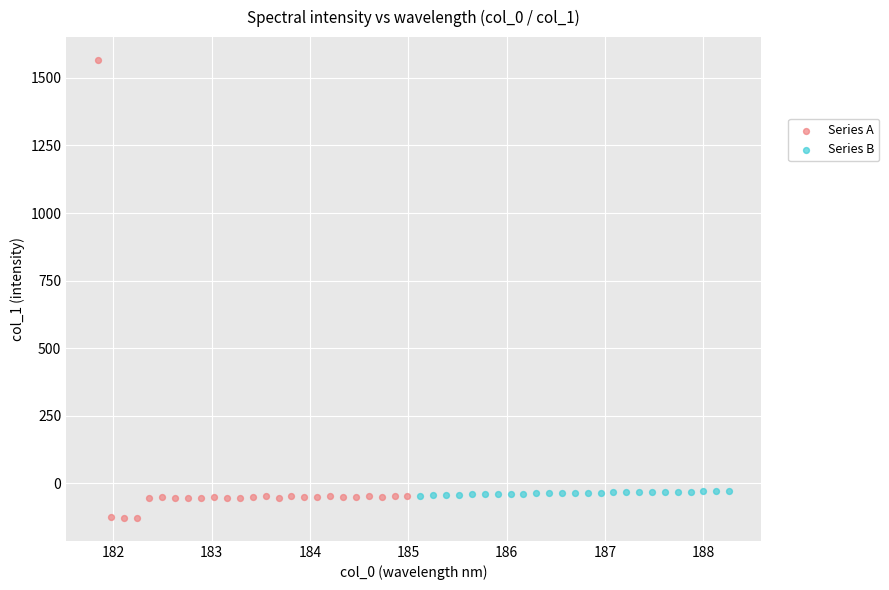

Which series has the largest Y range (max minus min)?

Series A